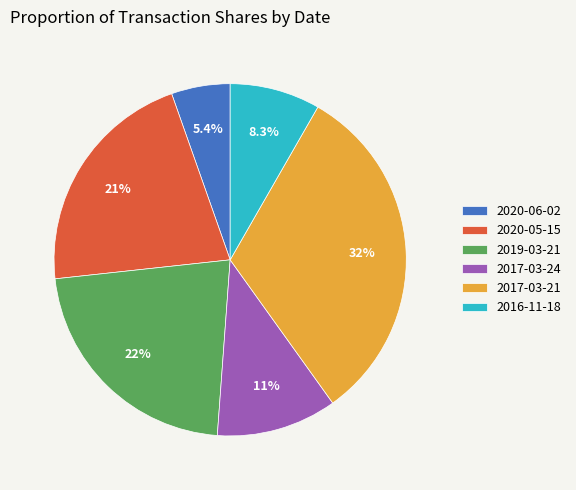

Approximately how many times larger is the value at 2017-03-24 compared to 2016-11-18?

1.3